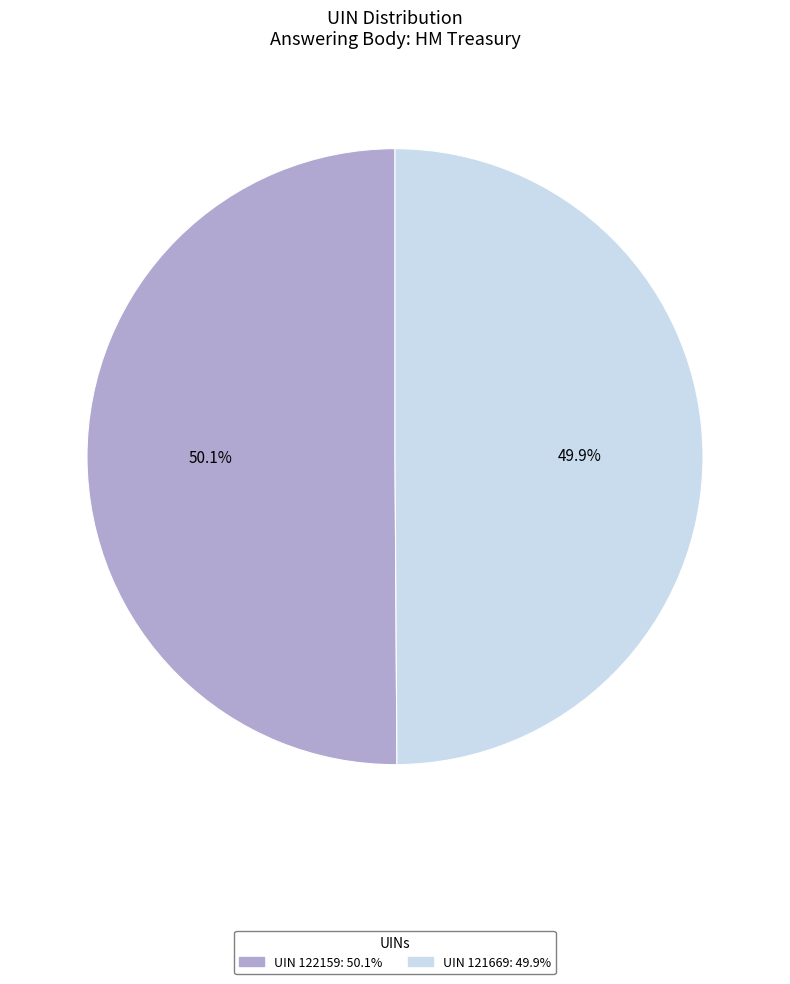

Does any single category account for the majority?

Yes